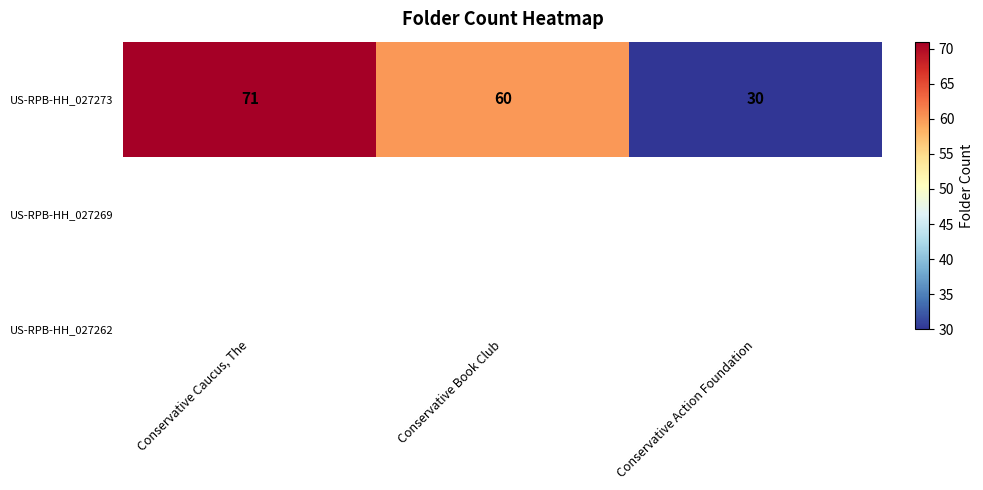

What is the change in value from Conservative Caucus, The to Conservative Book Club?

-11